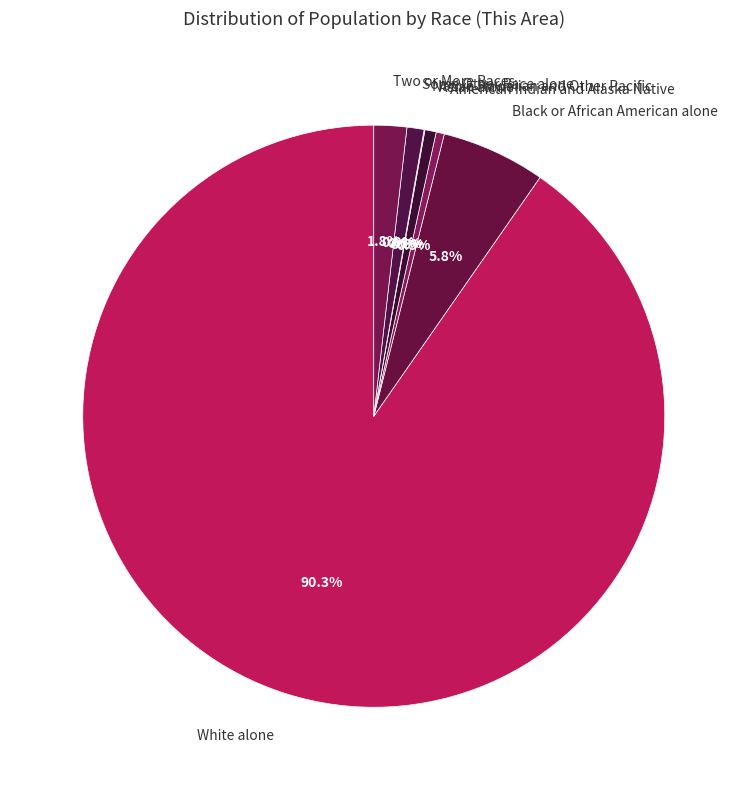

Is Some Other Race alone the majority of the pie?

No